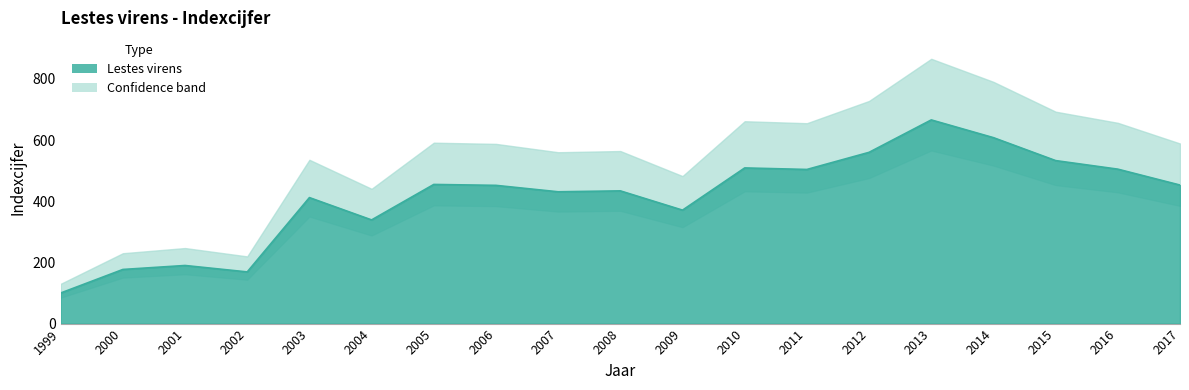

Rank the categories by value from highest to lowest.

2013, 2014, 2012, 2015, 2010, 2016, 2011, 2005, 2017, 2006, 2008, 2007, 2003, 2009, 2004, 2001, 2000, 2002, 1999